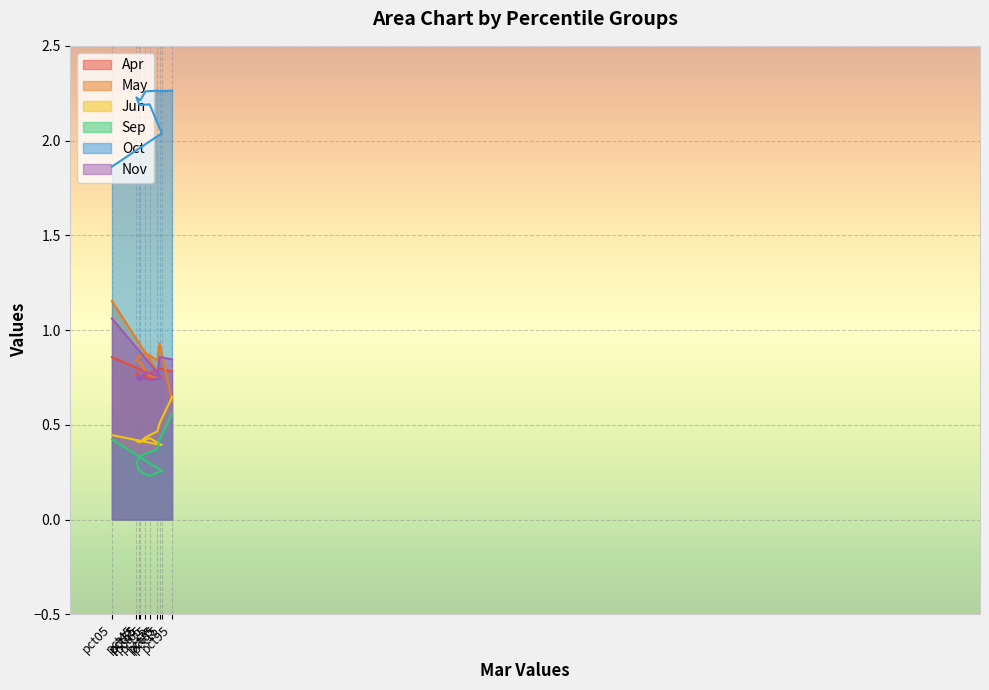

At which category is the sum across all series the highest?

pct05